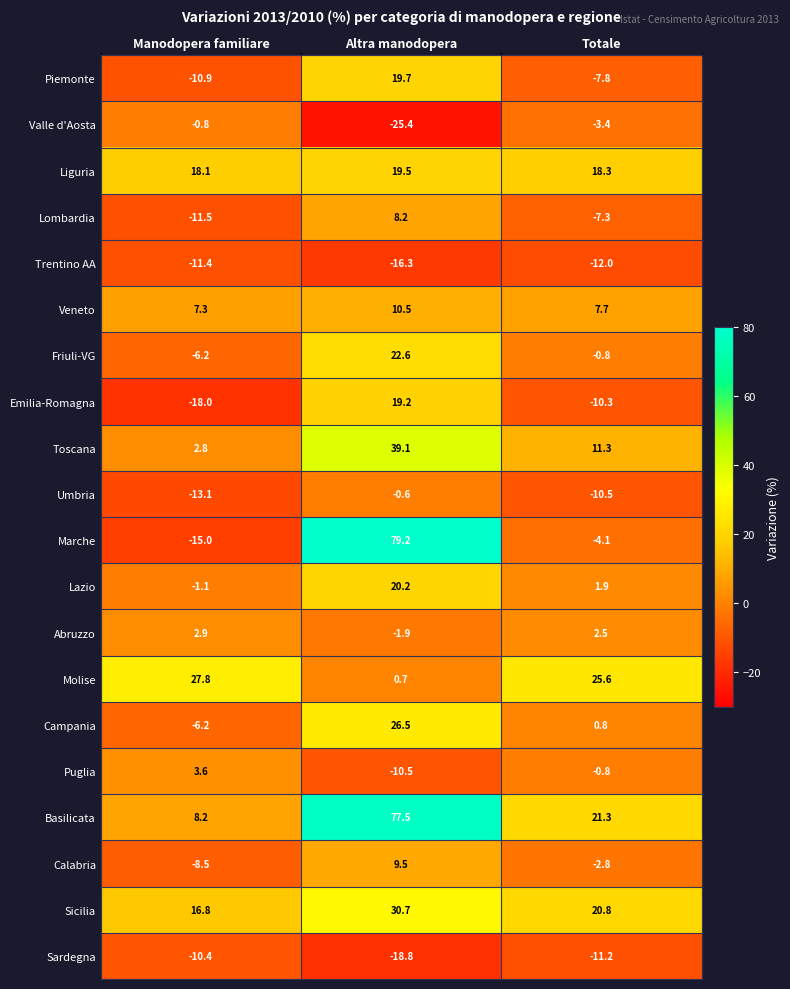

What is the maximum value shown in the chart?

79.2